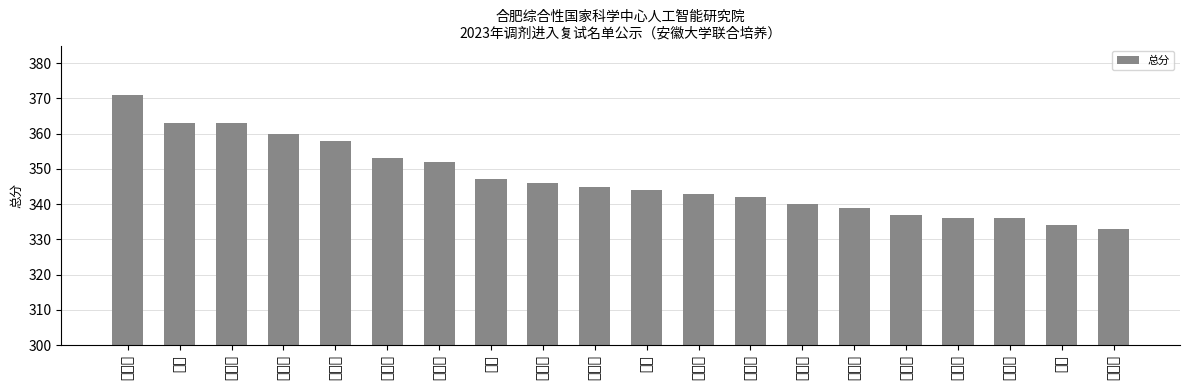

True or false: the data shows 236 at 吴启凯.

False